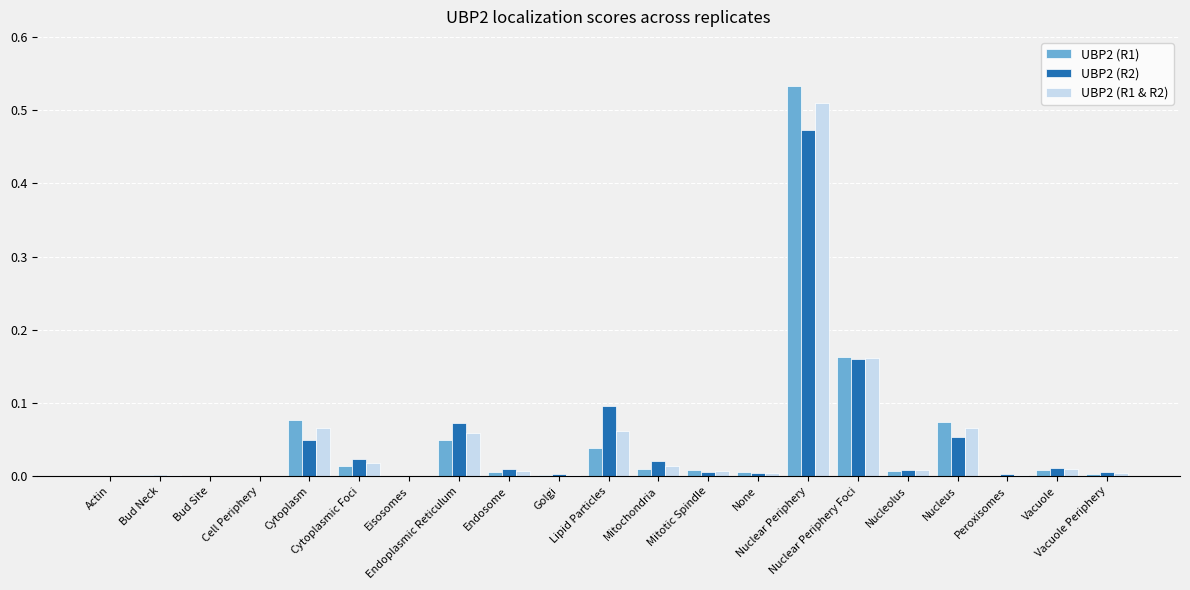

Which series has the widest spread of values?

UBP2 (R1)